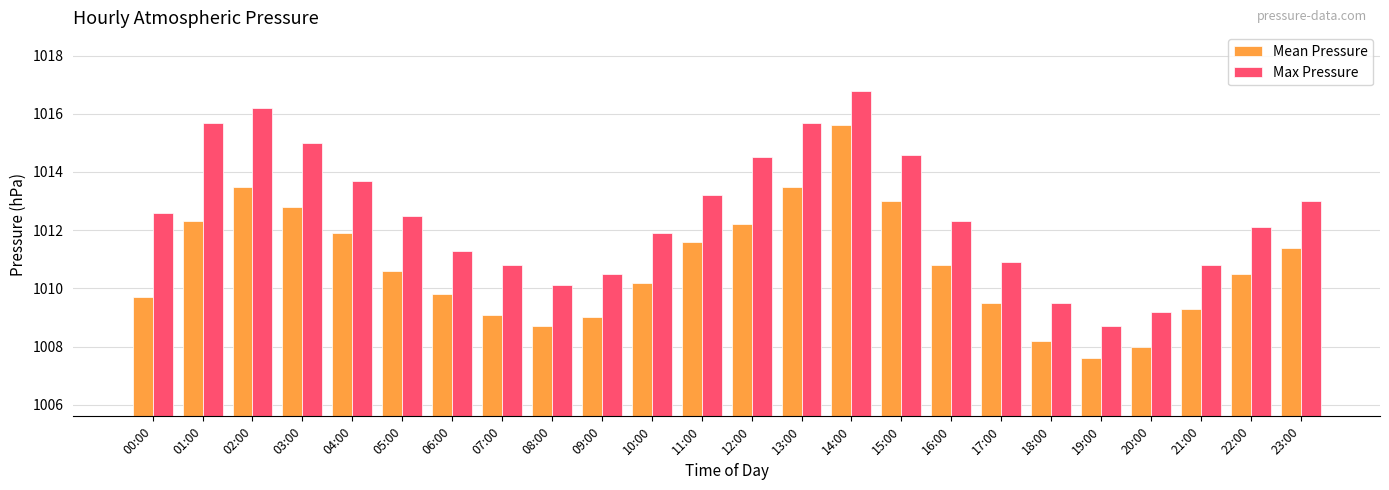

Is the value of Max Pressure at 08:00 greater than the value of Mean Pressure at 11:00?

No